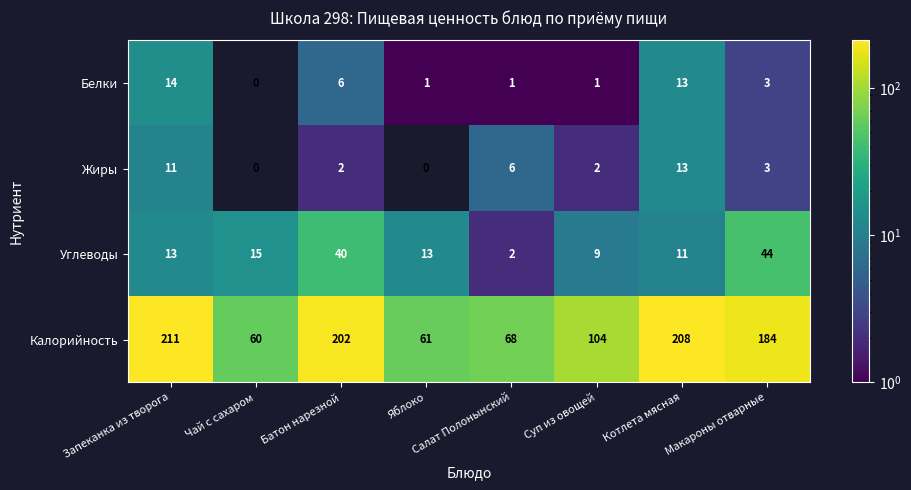

How many categories are shown in the chart?

8